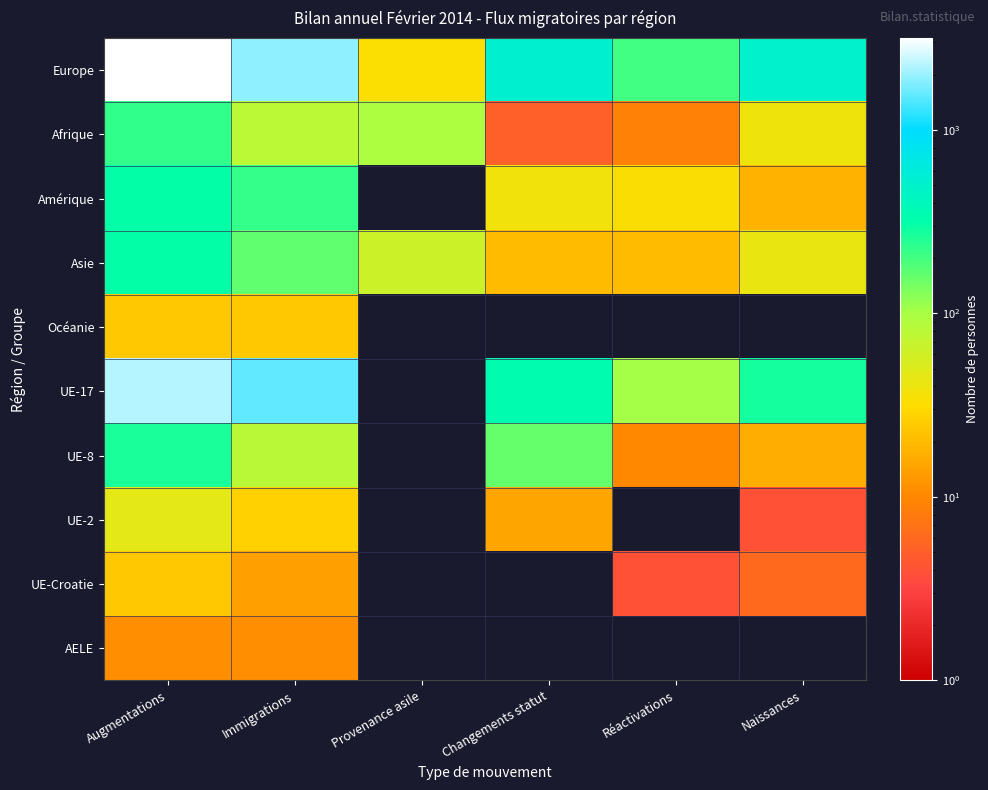

What is the total value across all series at Provenance asile?

191